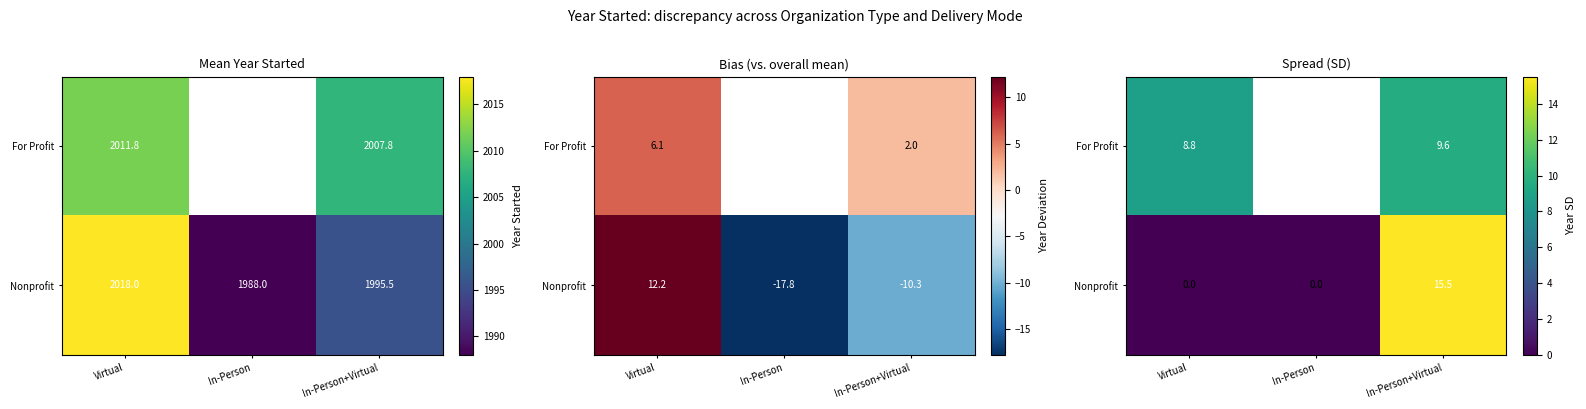

Is it true that Nonprofit equals 0.0 at Virtual?

True